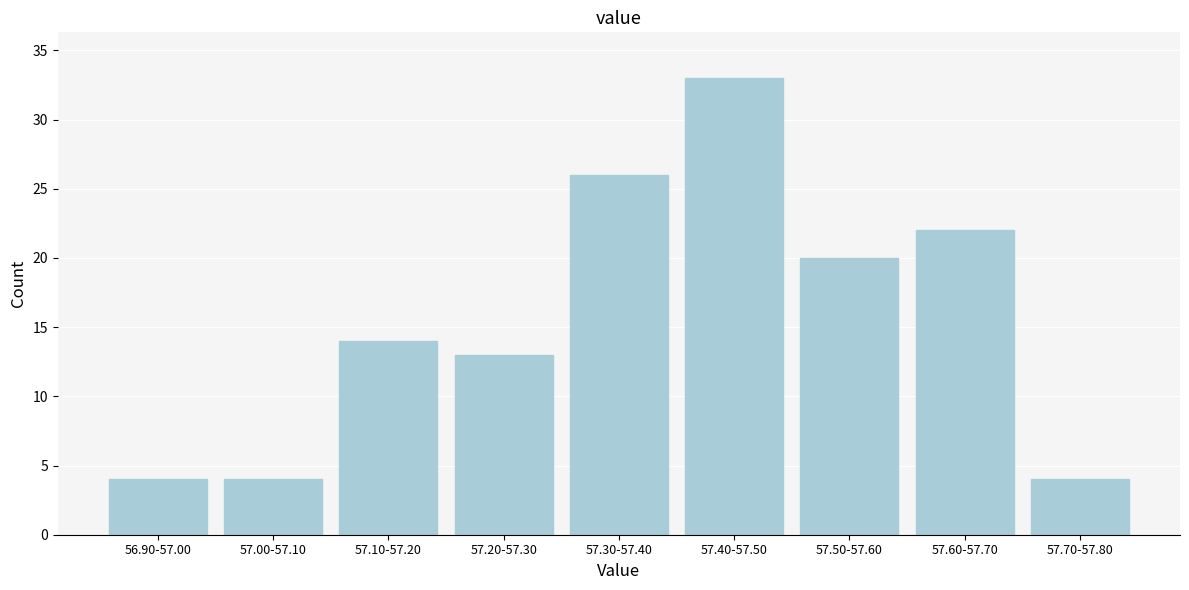

Reading right to left, what are all the values shown in this chart?

57.70-57.80=4	57.60-57.70=22	57.50-57.60=20	57.40-57.50=33	57.30-57.40=26	57.20-57.30=13	57.10-57.20=14	57.00-57.10=4	56.90-57.00=4